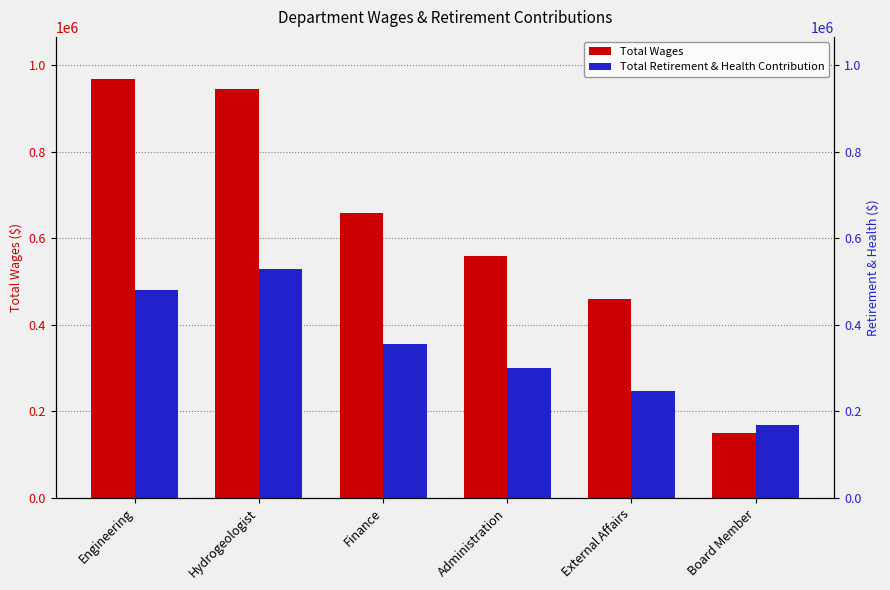

Which series has the largest total across all categories?

Total Wages